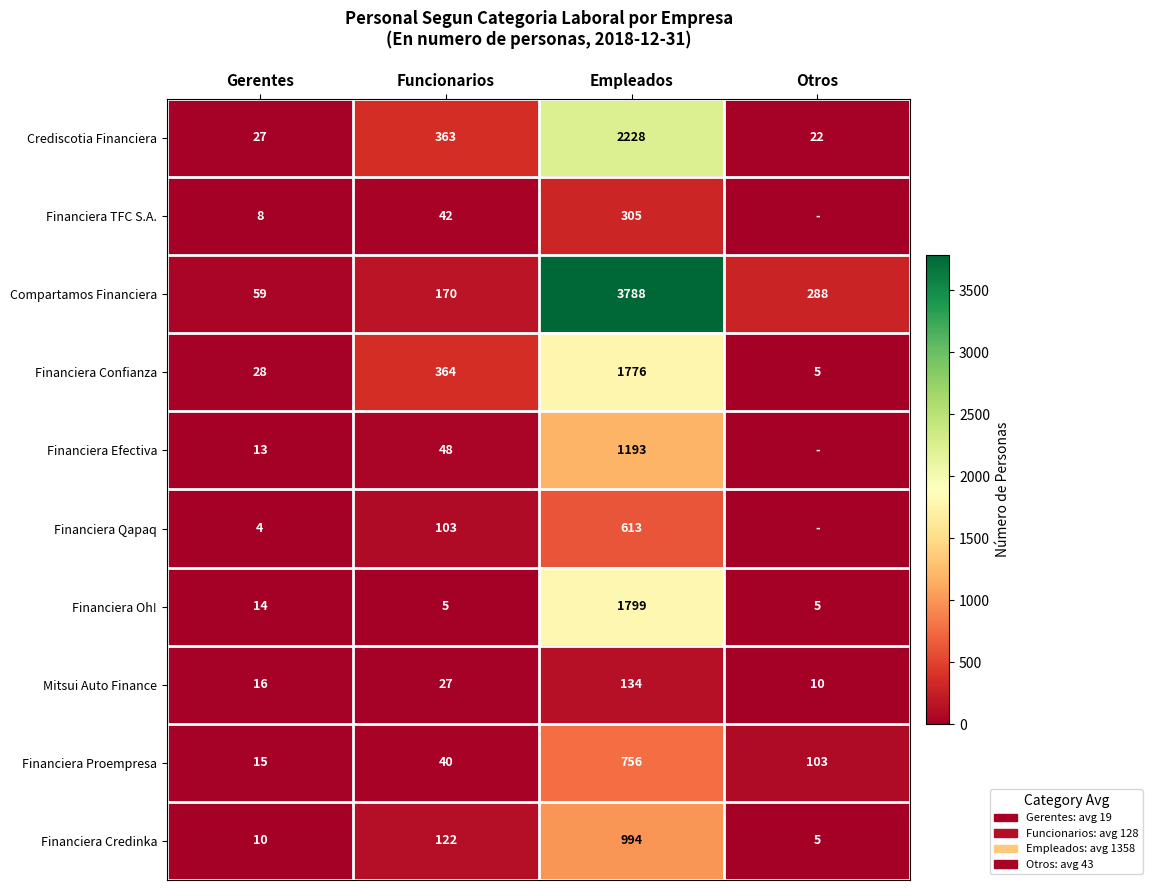

List the labels in order of Crediscotia Financiera value, largest first.

Empleados, Funcionarios, Gerentes, Otros